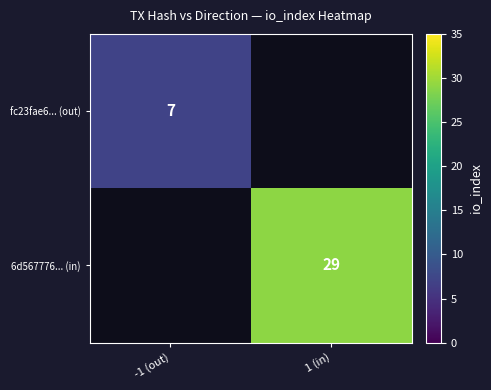

The 6d567776... (in) series shows 39 at 1 (in). True or false?

False